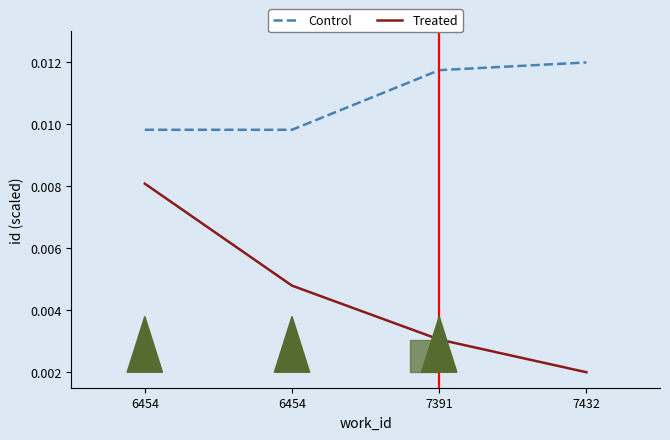

Which series has the widest spread of values?

Treated